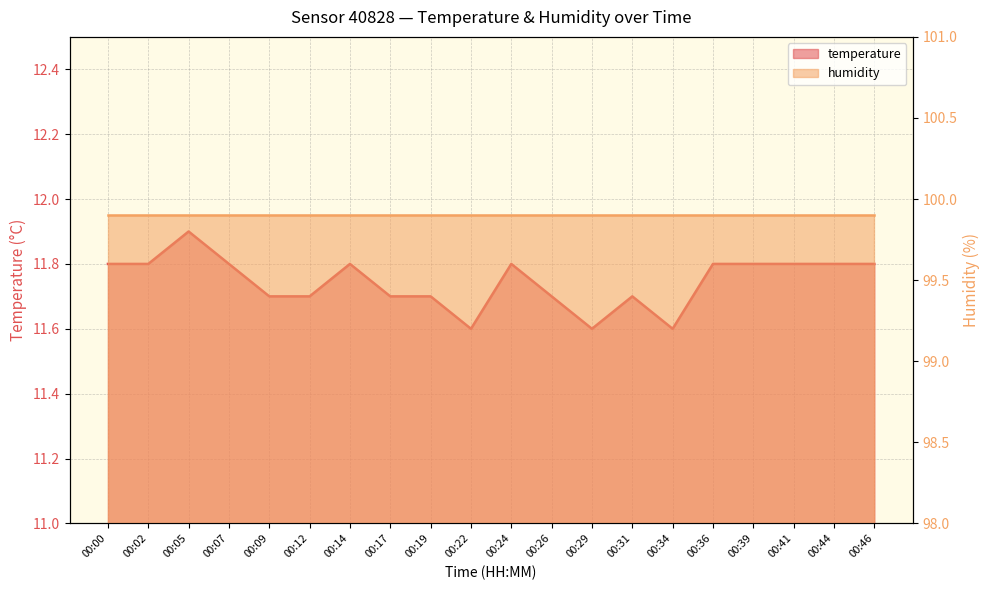

Reading left to right, what are all the values shown in this chart?

11.8	11.8	11.9	11.8	11.7	11.7	11.8	11.7	11.7	11.6	11.8	11.7	11.6	11.7	11.6	11.8	11.8	11.8	11.8	11.8